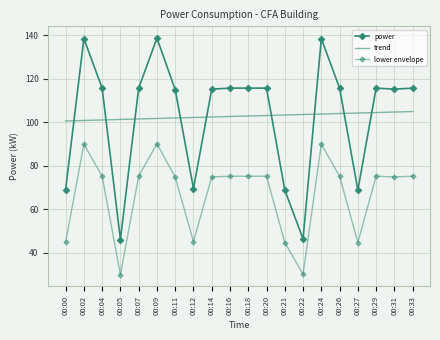

True or false: power has more than 2 points higher than both neighbors.

True